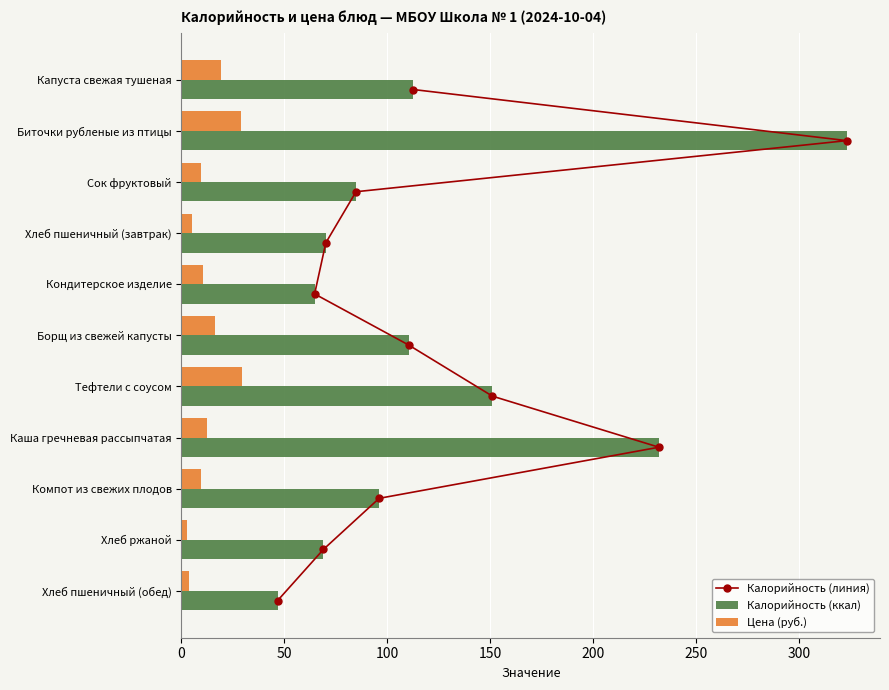

How many data points does each series have?

11